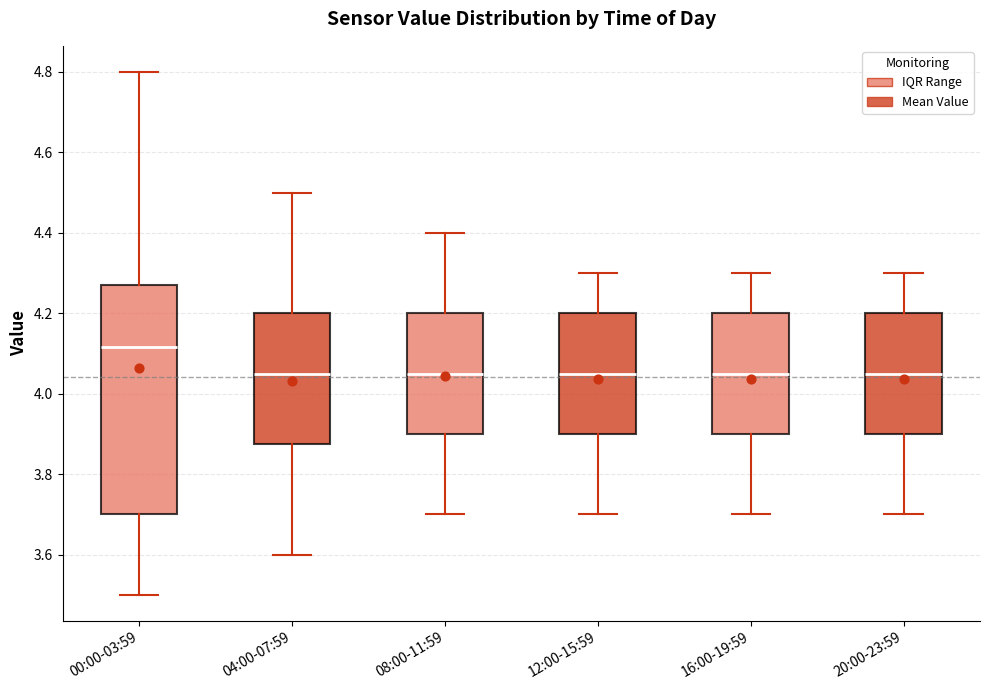

Reading left to right, read every box against the y-axis: the position of its median line, the range the box covers, and the ends of its whiskers. The values are not printed on the chart, so give them approximately, as read against the axis.

00:00-03:59: median 4.12, box 3.70 to 4.28, whiskers 3.50 to 4.80
04:00-07:59: median 4.06, box 3.88 to 4.20, whiskers 3.60 to 4.50
08:00-11:59: median 4.06, box 3.90 to 4.20, whiskers 3.70 to 4.40
12:00-15:59: median 4.06, box 3.90 to 4.20, whiskers 3.70 to 4.30
16:00-19:59: median 4.06, box 3.90 to 4.20, whiskers 3.70 to 4.30
20:00-23:59: median 4.06, box 3.90 to 4.20, whiskers 3.70 to 4.30